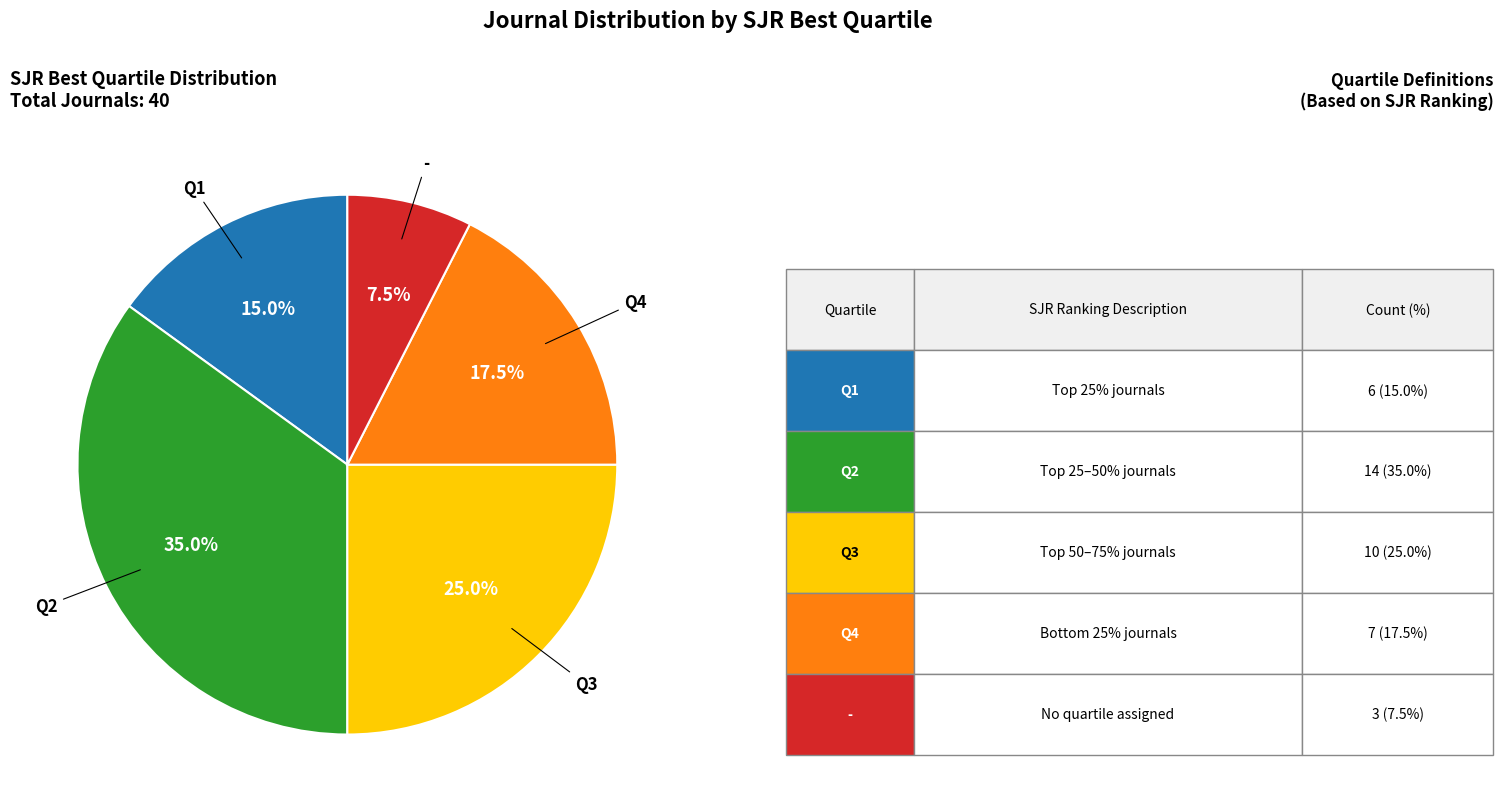

Is there any slice that represents more than half of the pie?

No